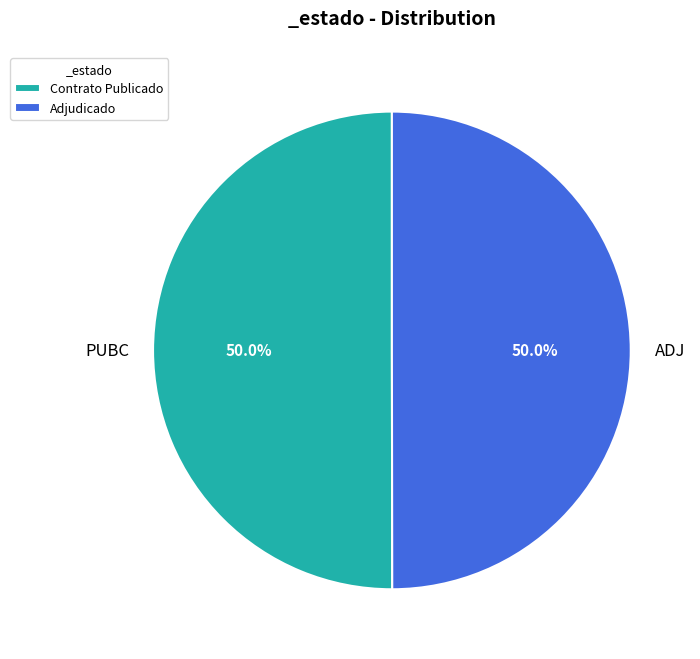

Is the sum of ADJ and PUBC greater than half?

Yes